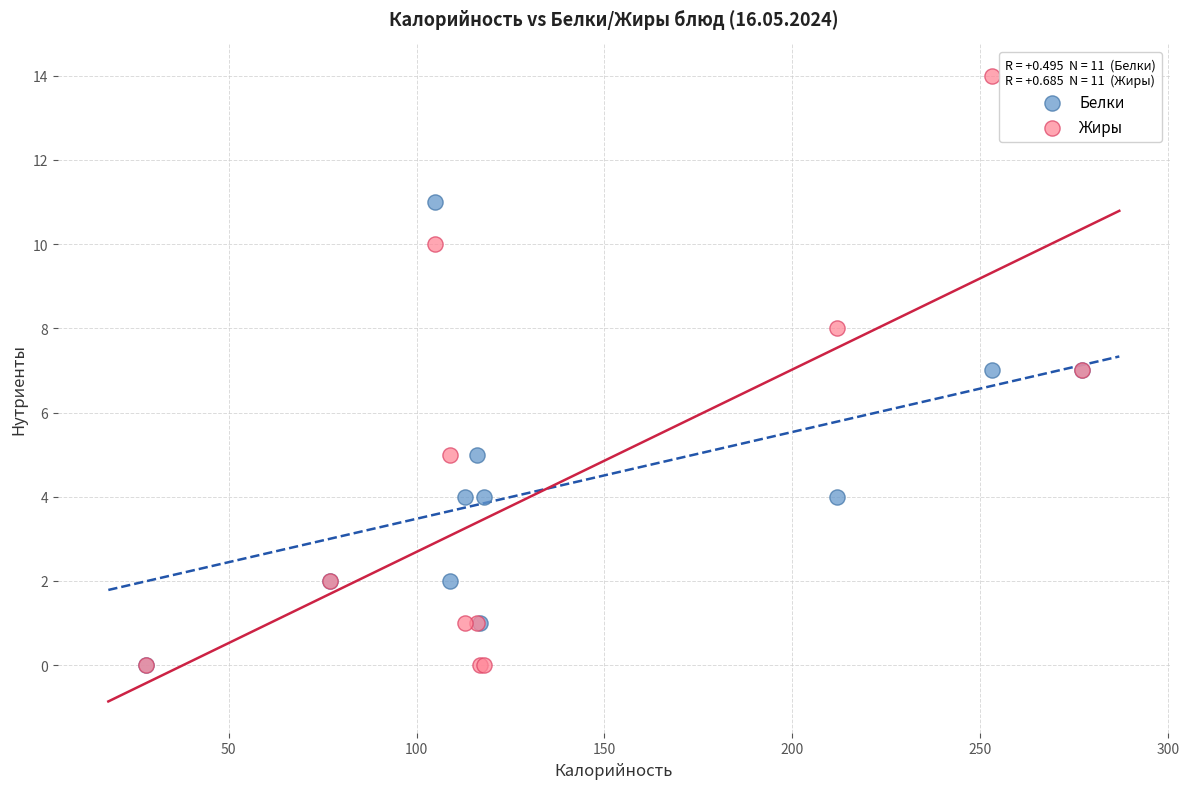

Which series contains the highest Y value?

Жиры